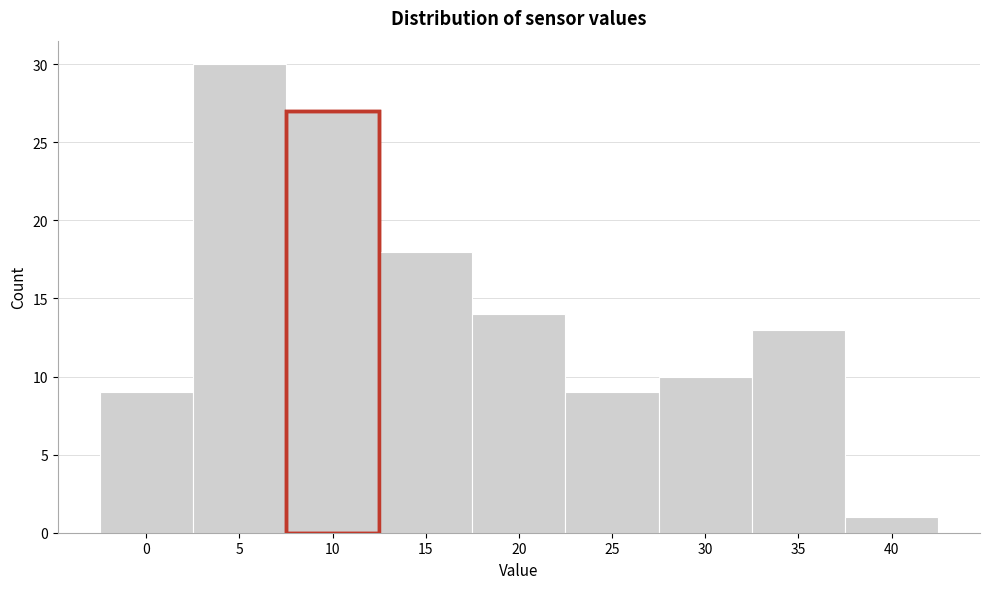

Reading left to right, list all the values displayed in this chart.

9	30	27	18	14	9	10	13	1